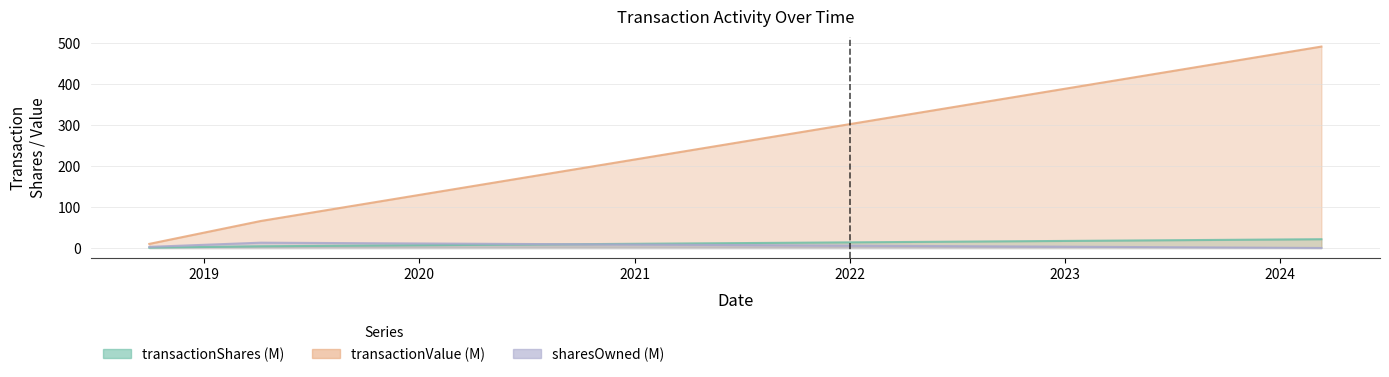

What is the label of the 2nd point from the right?

2019-04-08